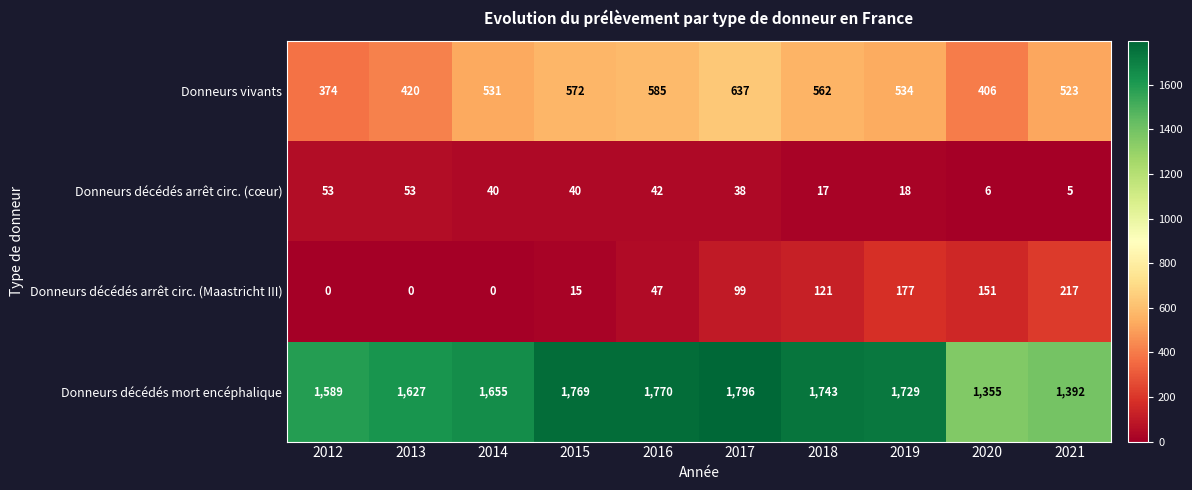

Which category has the highest value across all series?

2017